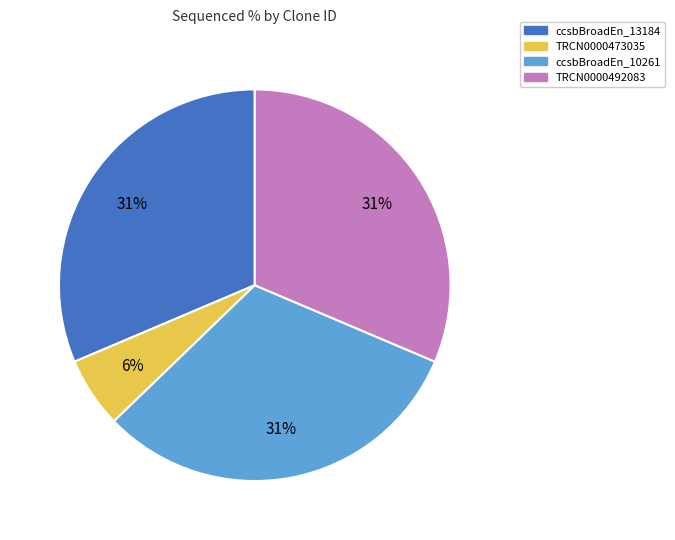

Is the sum of TRCN0000473035 and TRCN0000492083 greater than half?

No